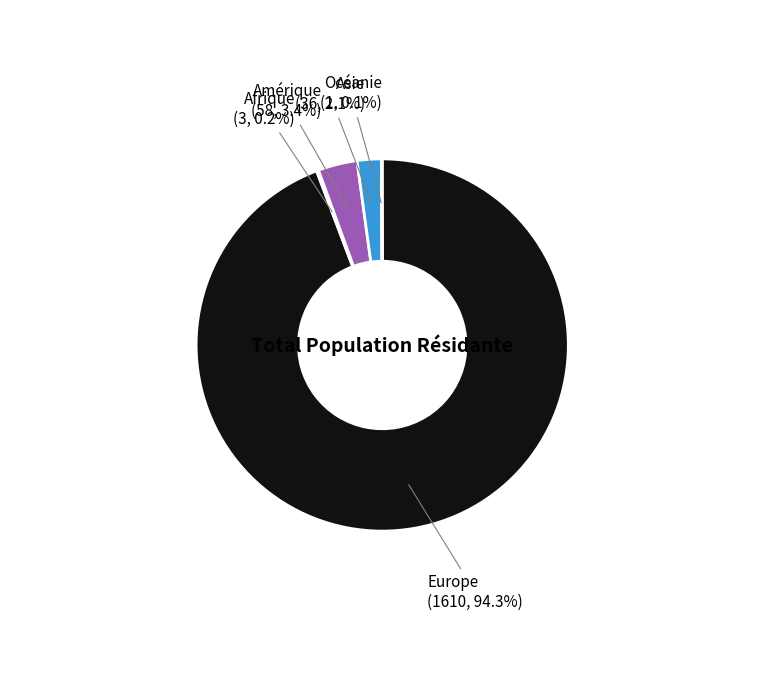

Is there any slice that represents more than half of the pie?

Yes